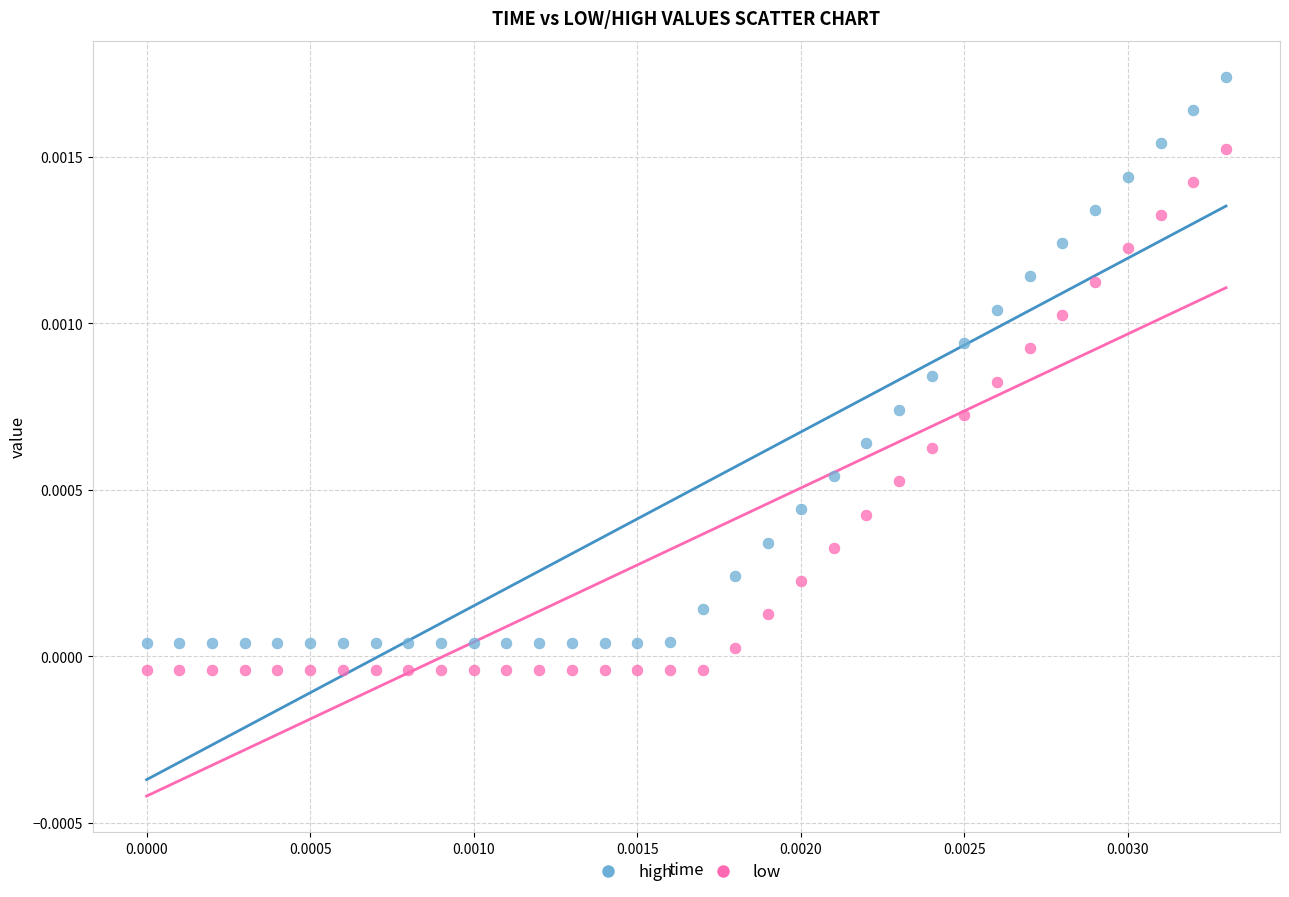

Which series has the largest Y range (max minus min)?

high